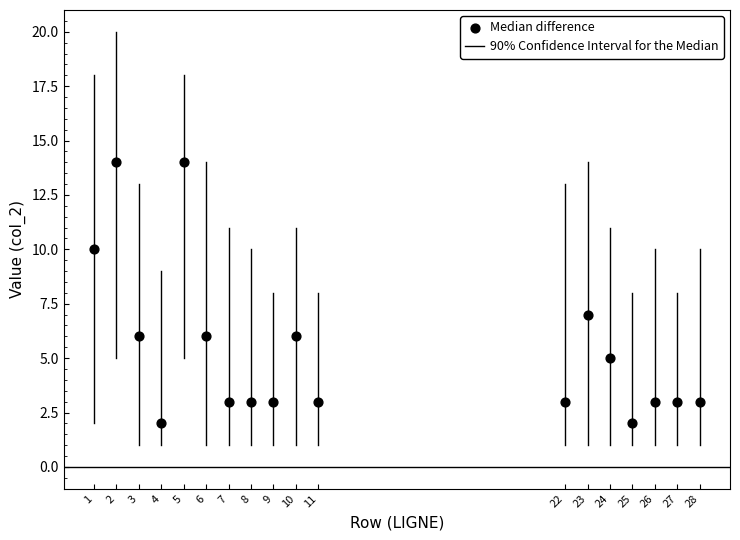

What is the range of X values (max minus min)?

27